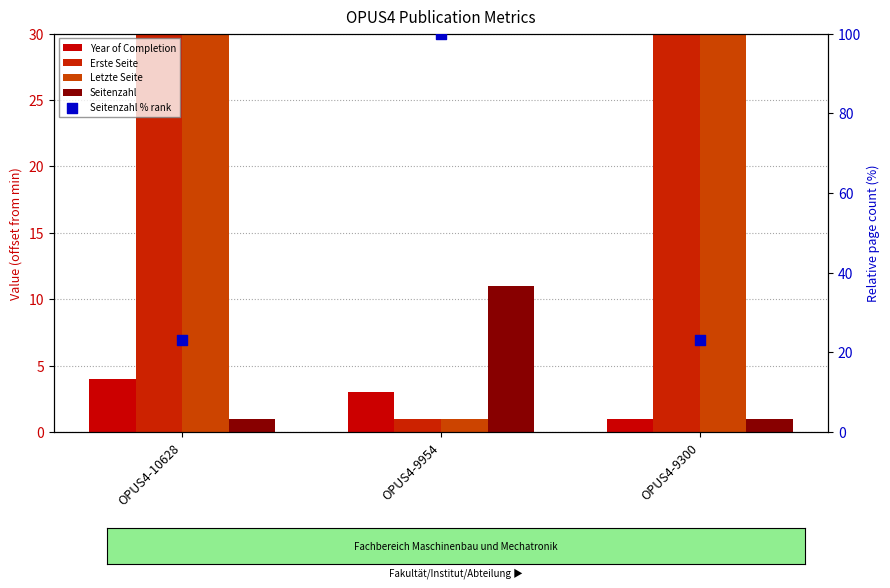

Which series contains the highest Y value?

Seitenzahl % rank